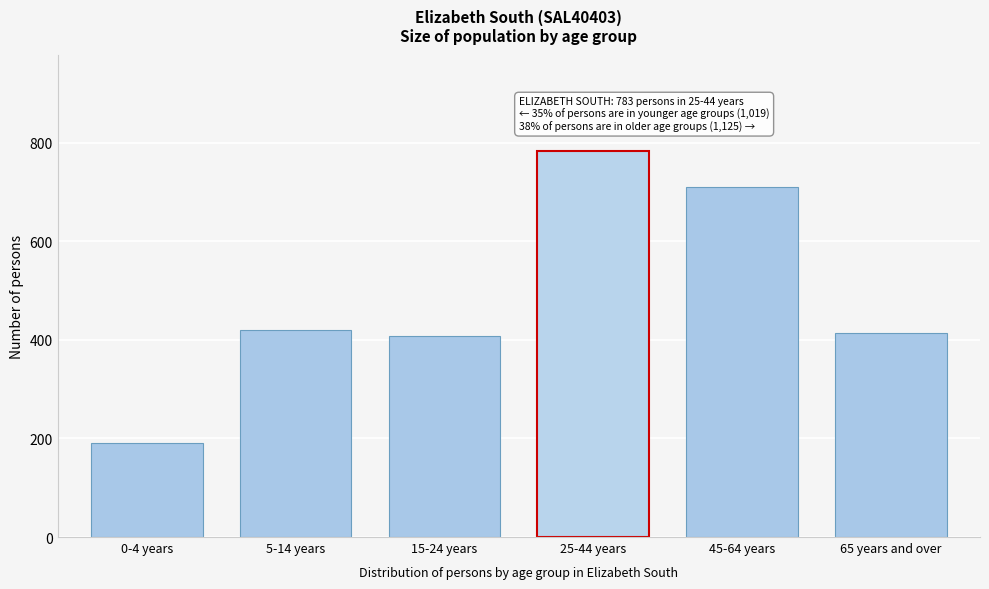

Reading right to left, transcribe all the data shown in this chart.

414	711	783	408	421	190